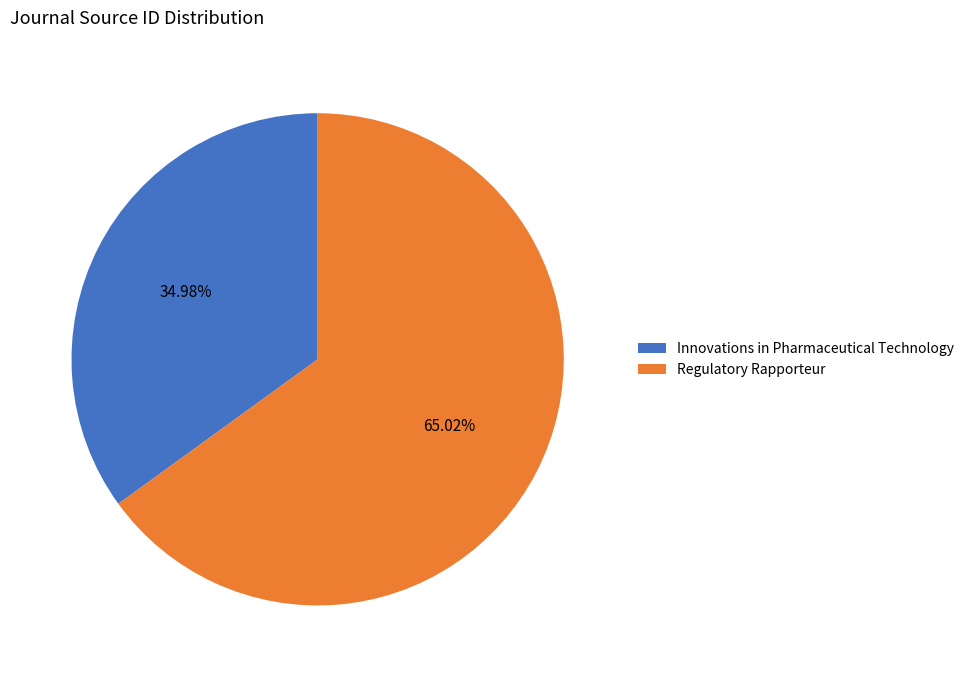

Is it true that Innovations in Pharmaceutical Technology is 35% of the pie?

True